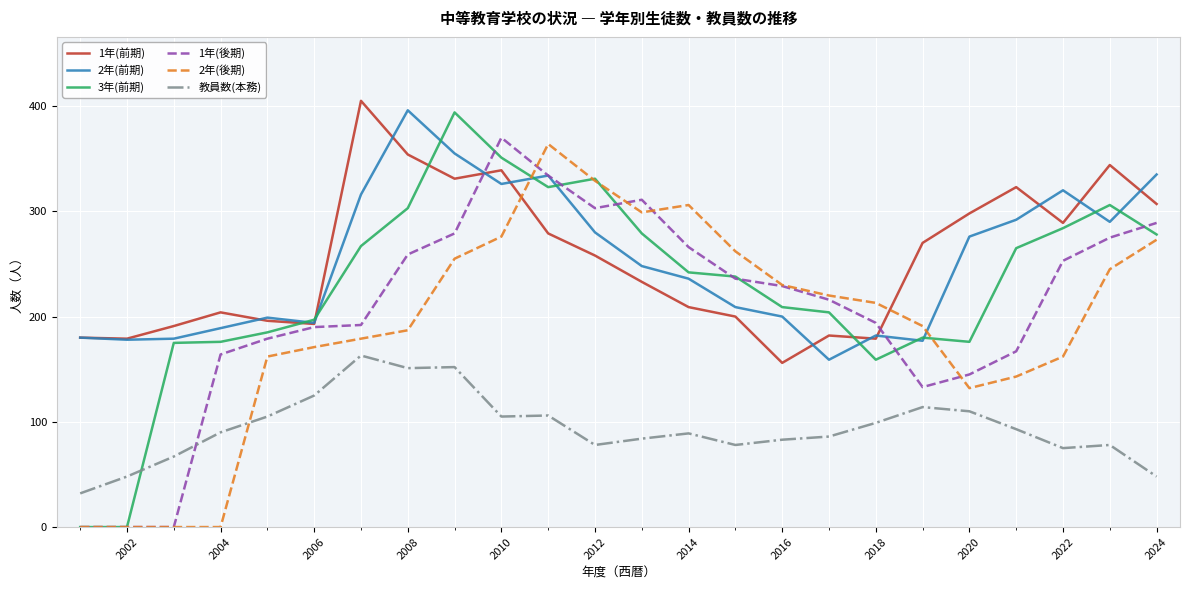

Which series ends up on top after the final intersection of 教員数(本務) and 2年(後期)?

2年(後期)